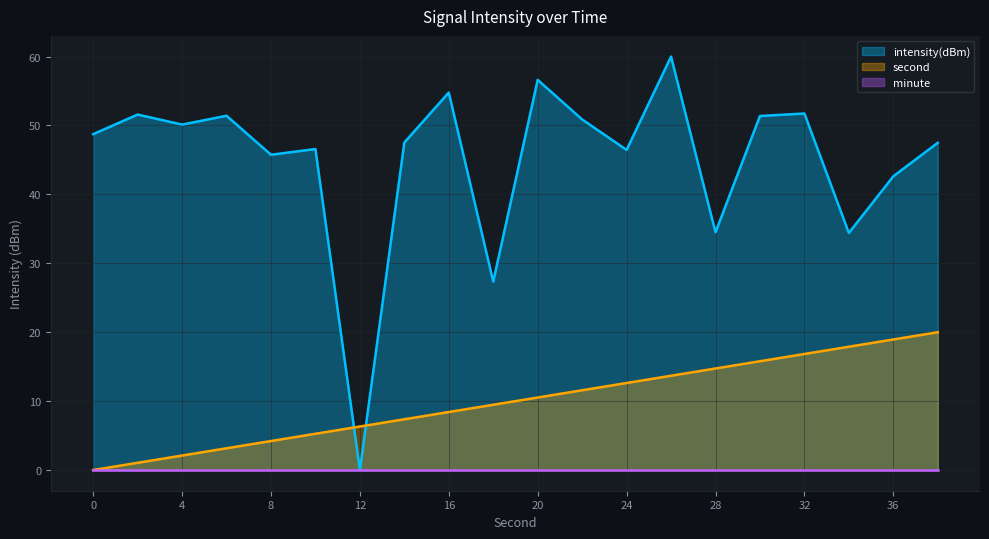

The value of second at 20 is 2.2. True or false?

False